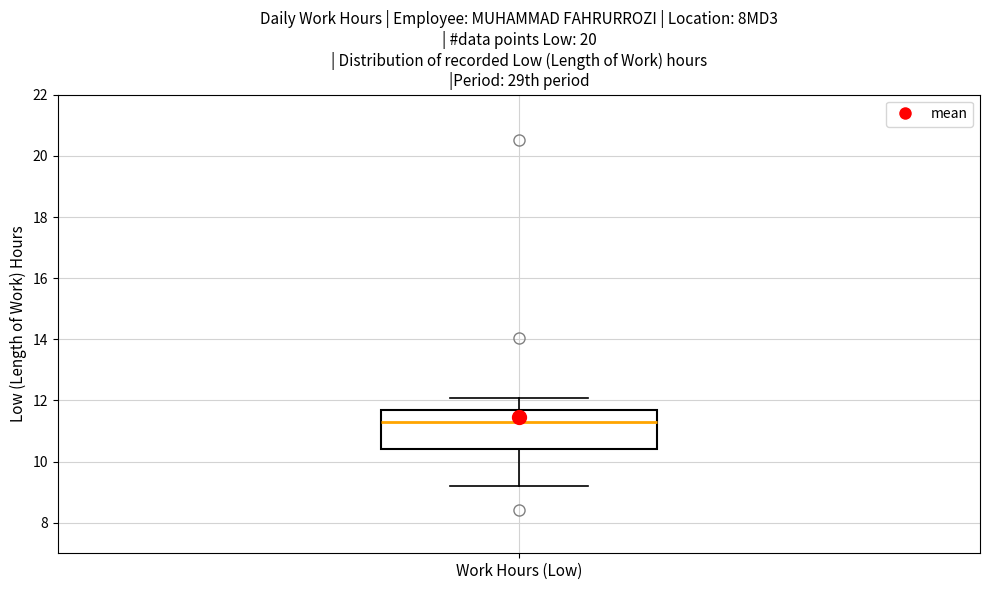

Read this box plot against the y-axis: the position of the median line, the range covered by the box, and the ends of both whiskers. The values are not printed on the chart, so give them approximately, as read against the axis.

median 11.4, box 10.4 to 11.6, whiskers 9.2 to 12.0